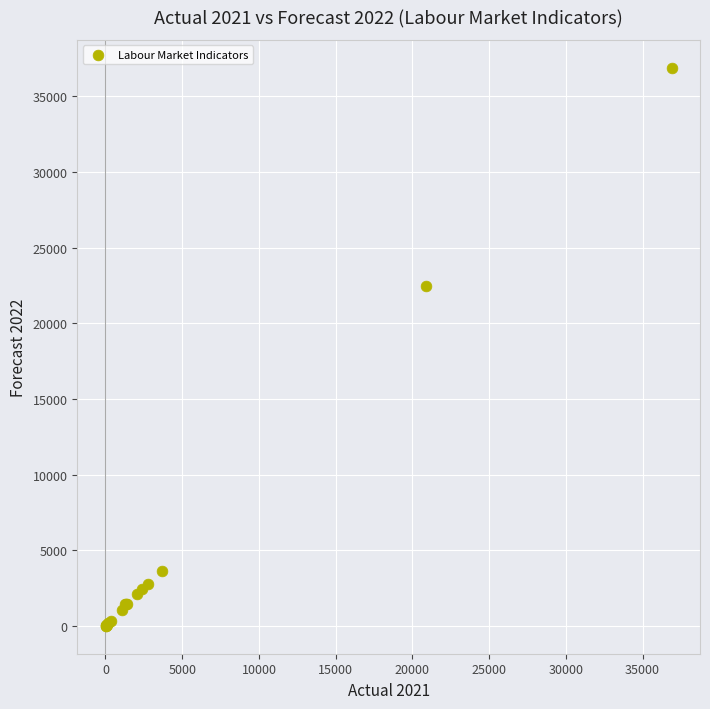

What Y value in the scatter plot is closest to 18443?

22444.5